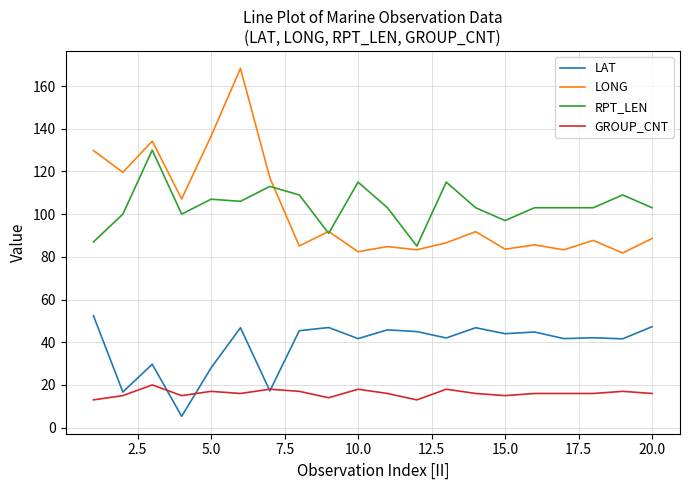

Rank the series by their maximum value, from highest to lowest.

LONG, RPT_LEN, LAT, GROUP_CNT